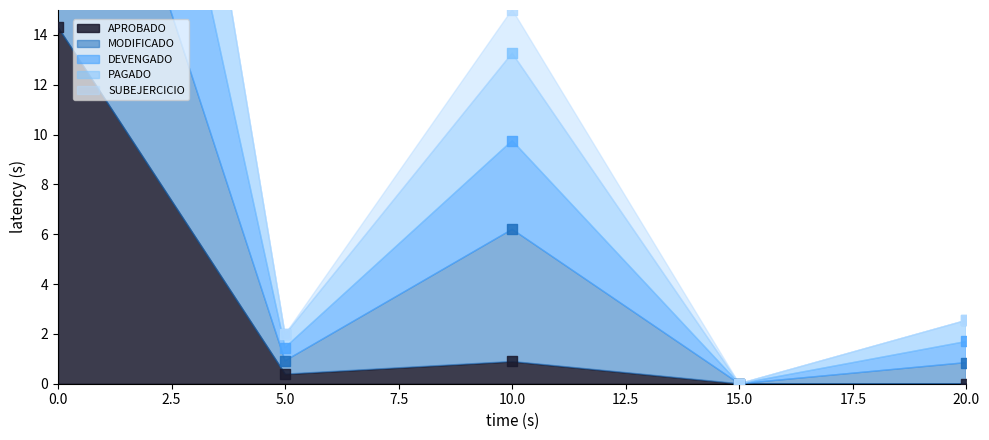

At how many categories does at least one series exceed 33?

1